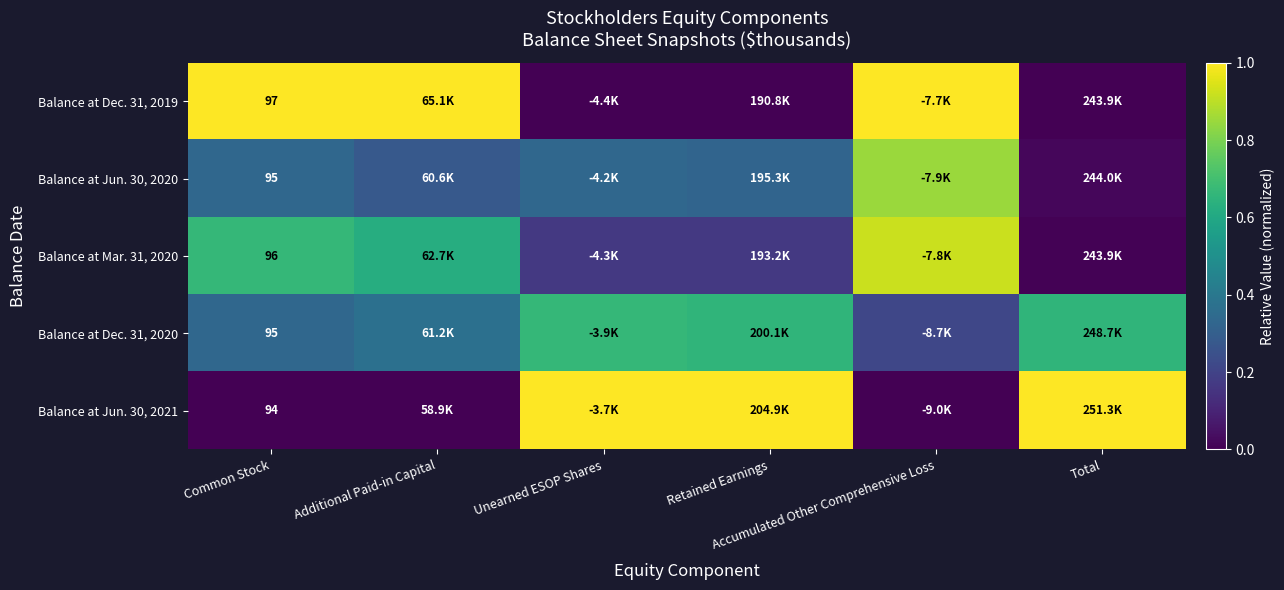

Is it true that Balance at Jun. 30, 2021 equals 0.5 at Accumulated Other Comprehensive Loss?

False